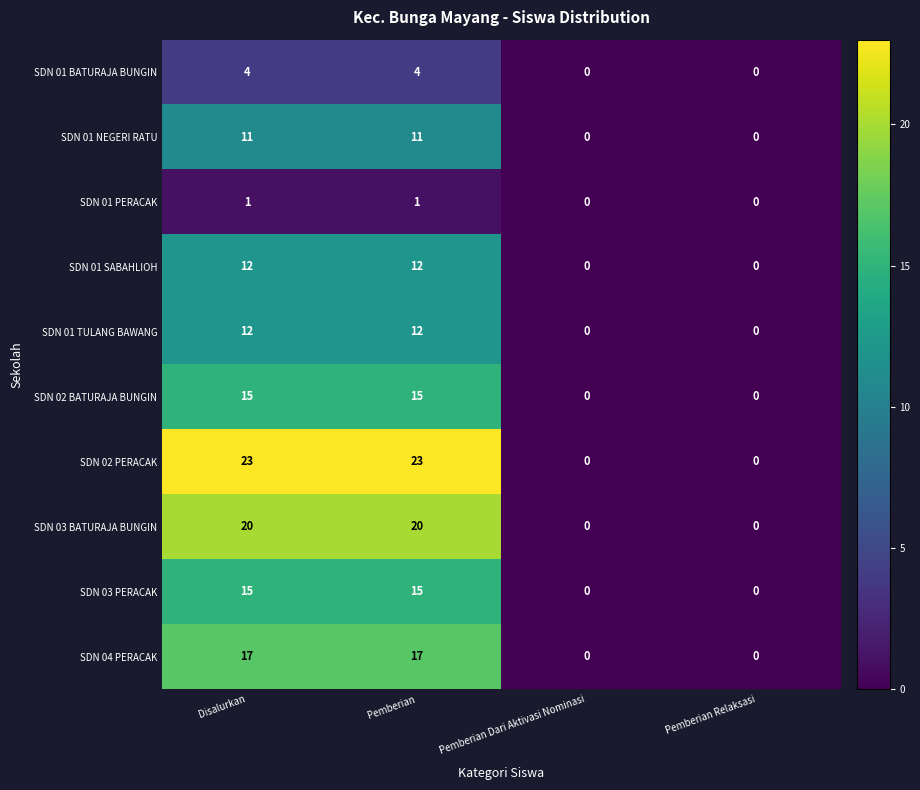

What is the sum of all SDN 01 TULANG BAWANG values?

24